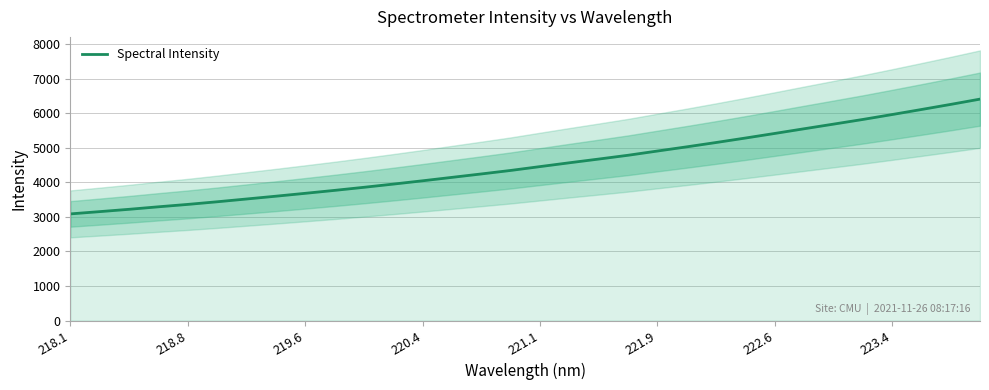

Where does the data first go above 4454?

221.1